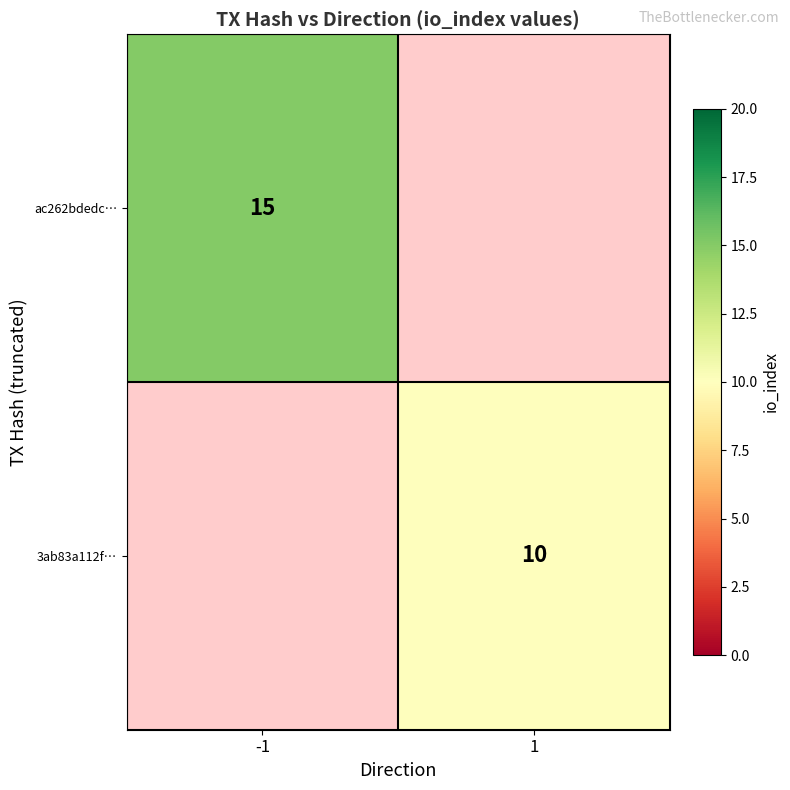

What is the maximum value shown in the chart?

15.0